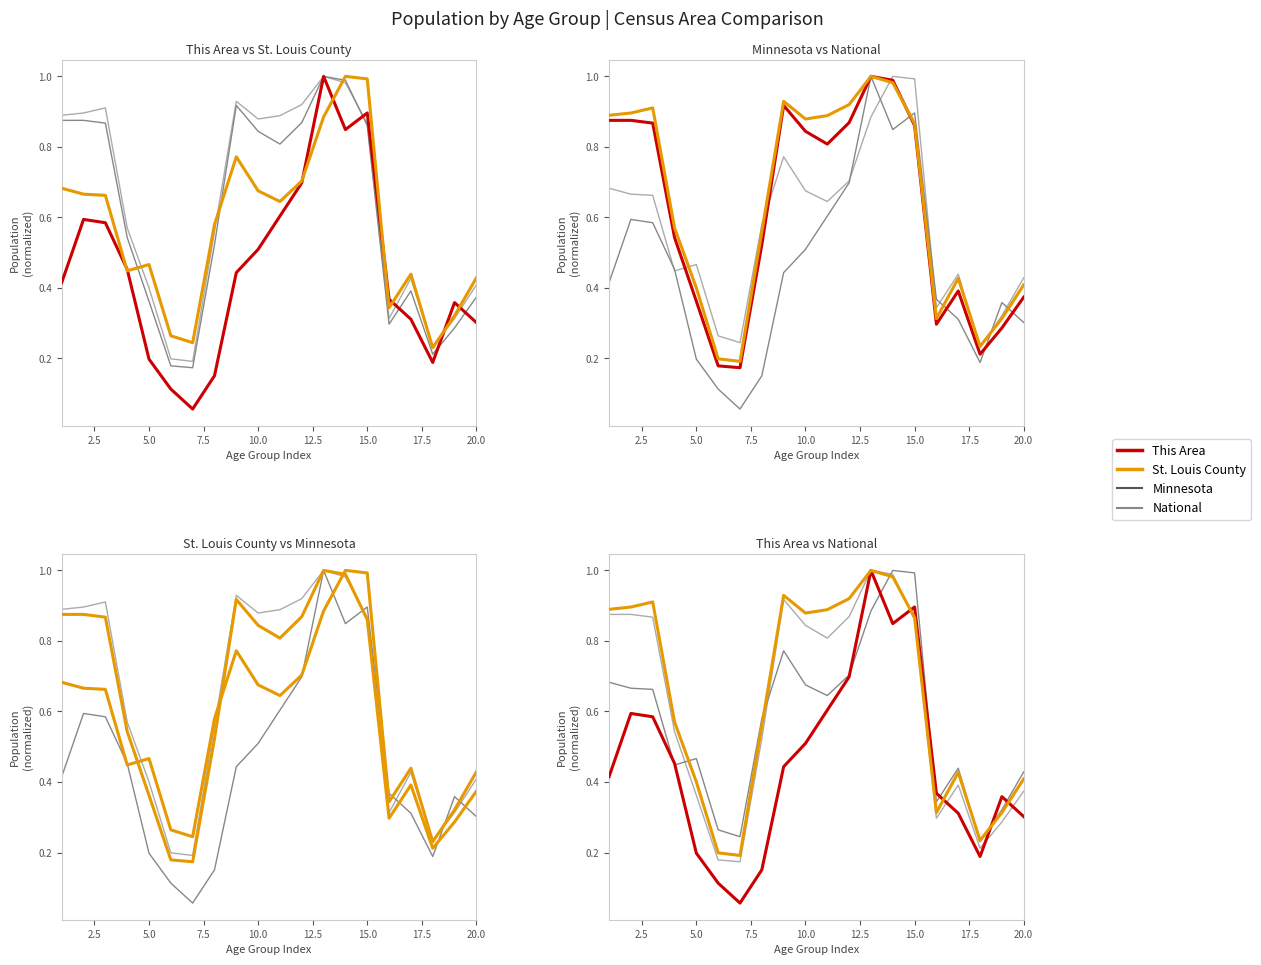

What position from the right is 20.0?

1